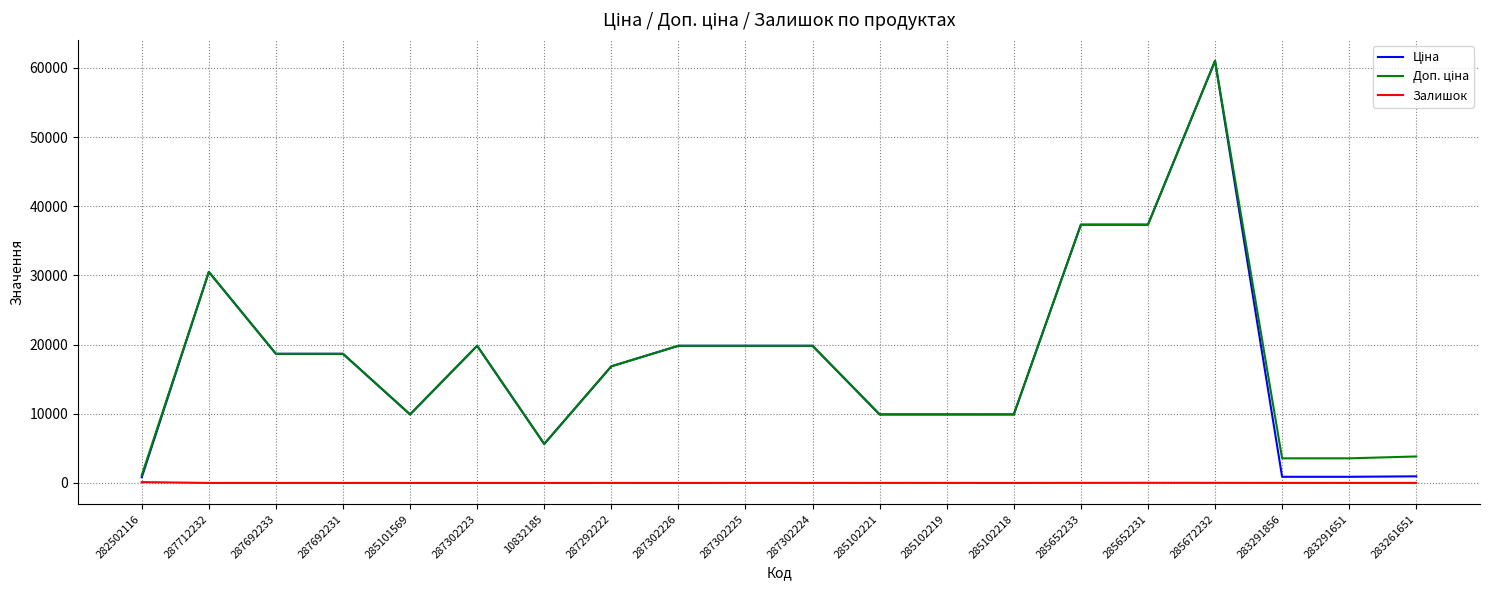

What is the difference between the highest and lowest values at 287692233?

18671.5